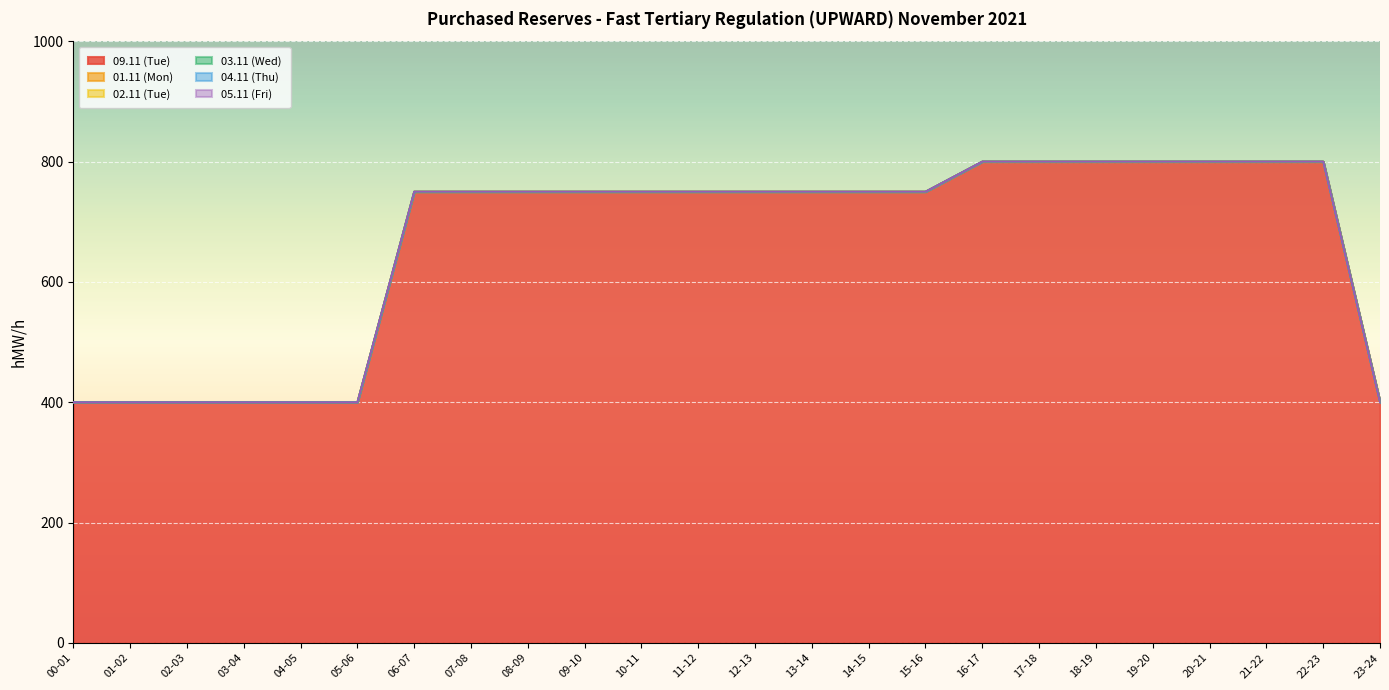

What are all the series names shown in the legend?

09.11 (Tue), 01.11 (Mon), 02.11 (Tue), 03.11 (Wed), 04.11 (Thu), 05.11 (Fri)